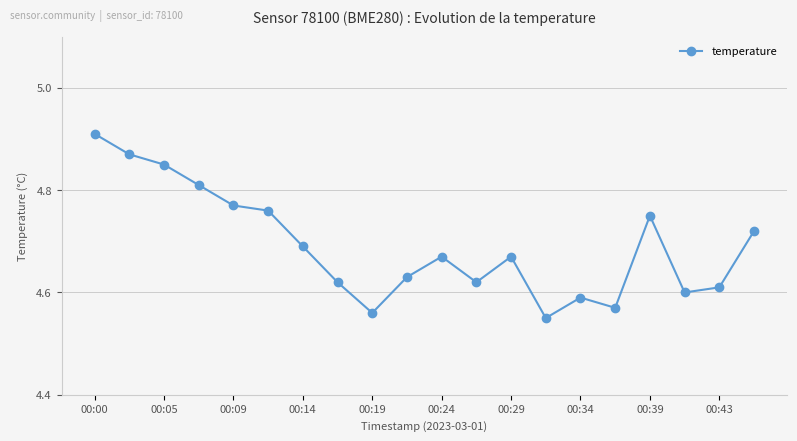

What is the difference between the second highest and second lowest values?

0.3